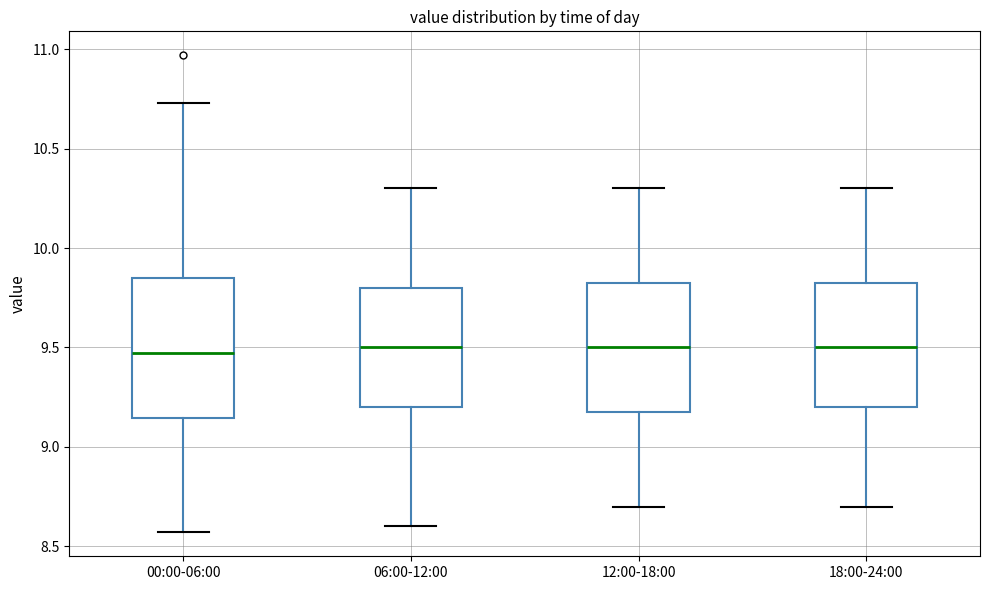

Which box is the tallest, from its lower edge to its upper edge?

00:00-06:00